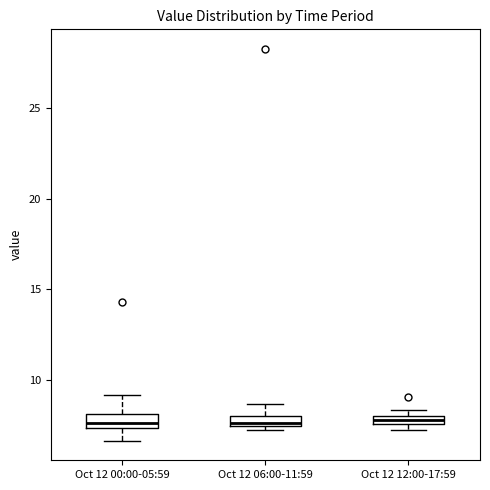

Where does the lower whisker of the box for Oct 12 00:00-05:59 end on the y-axis? The values are not printed on the chart, so give them approximately, as read against the axis.

6.5